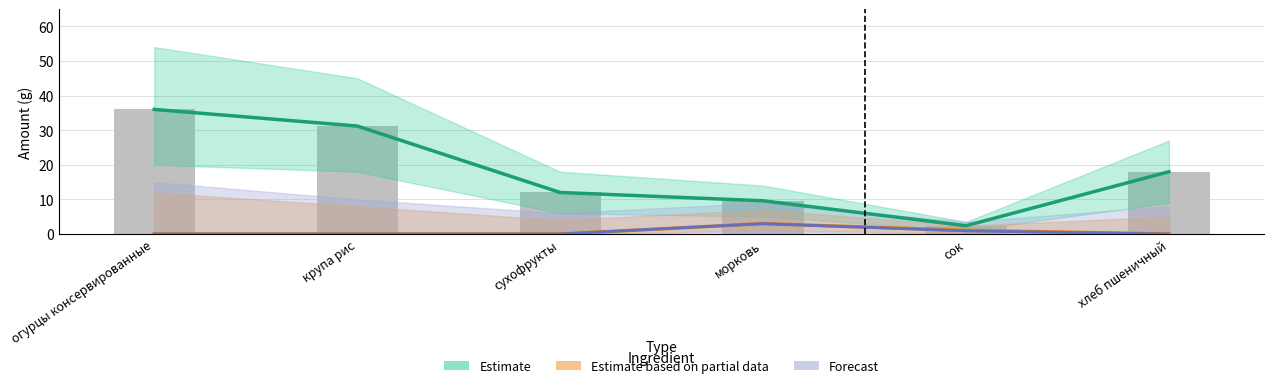

Between огурцы консервированные and сок, which series saw the biggest shift?

Estimate